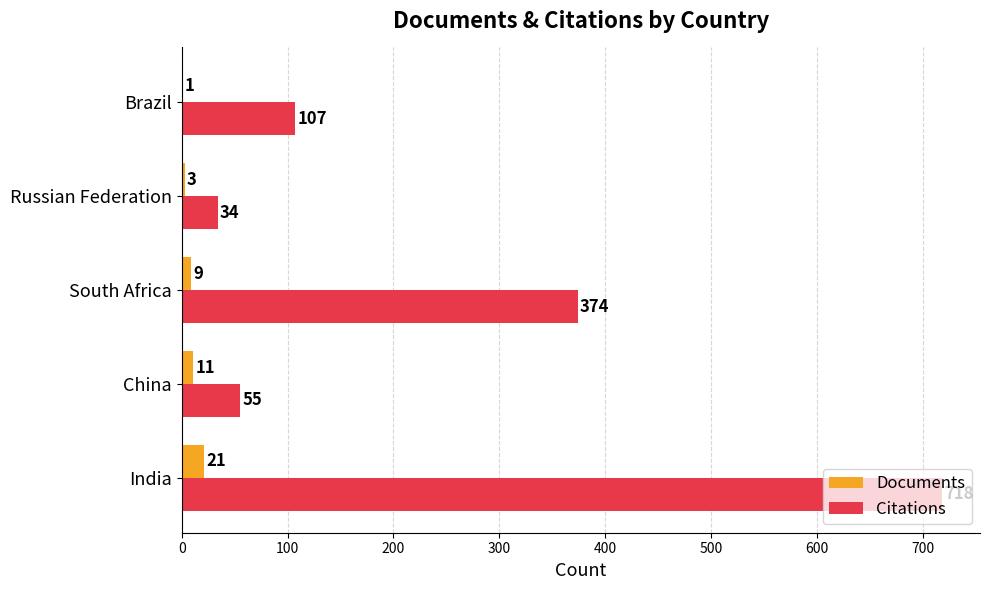

Which series has the largest total across all categories?

Citations